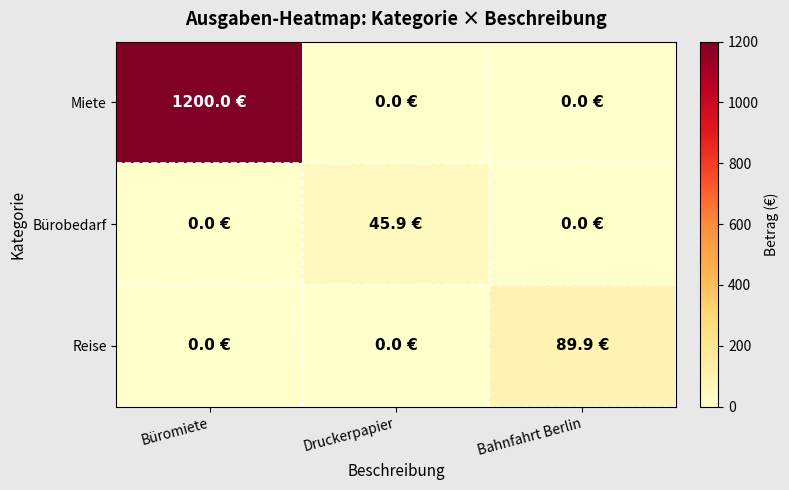

Which category has the highest value across all series?

Büromiete